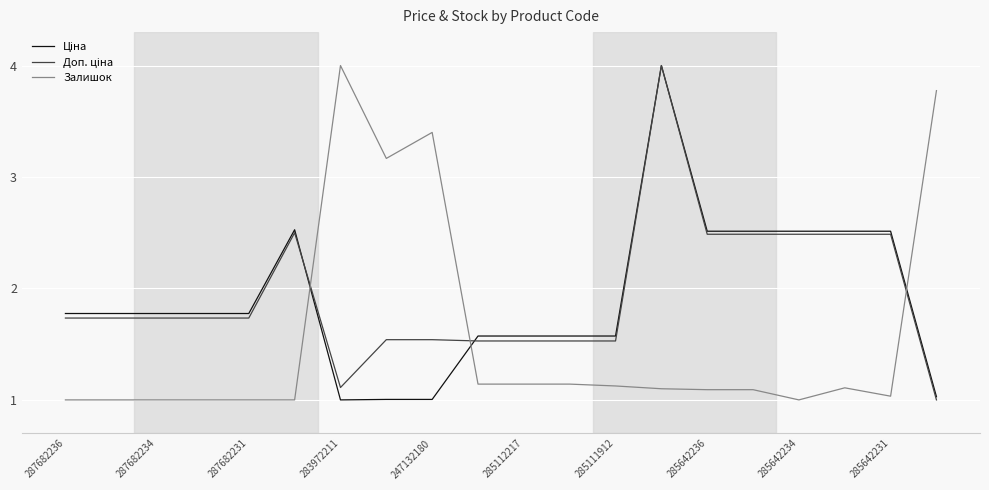

What is the smallest value displayed?

1.0